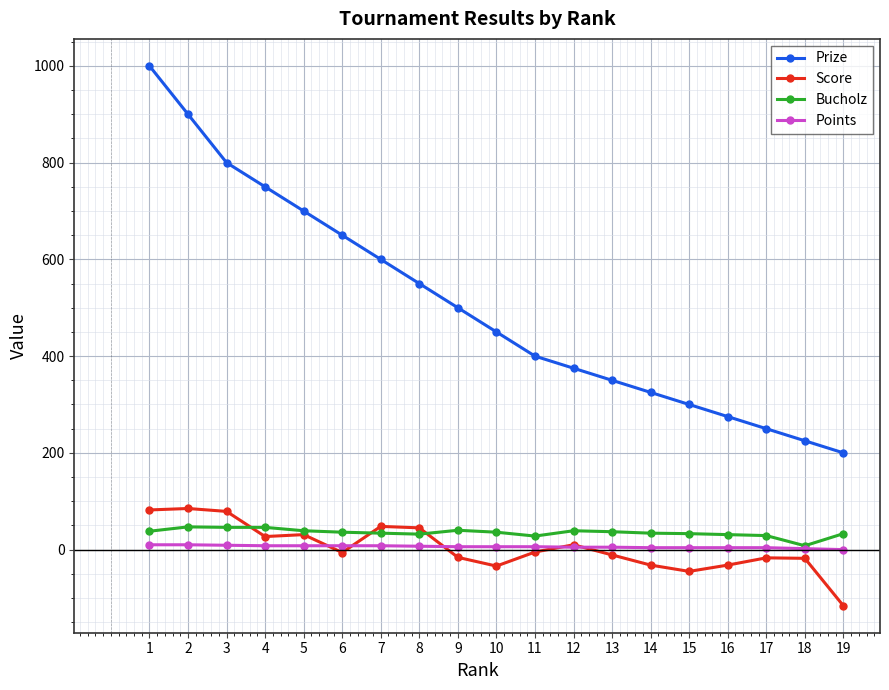

At which category is the sum across all series the highest?

1